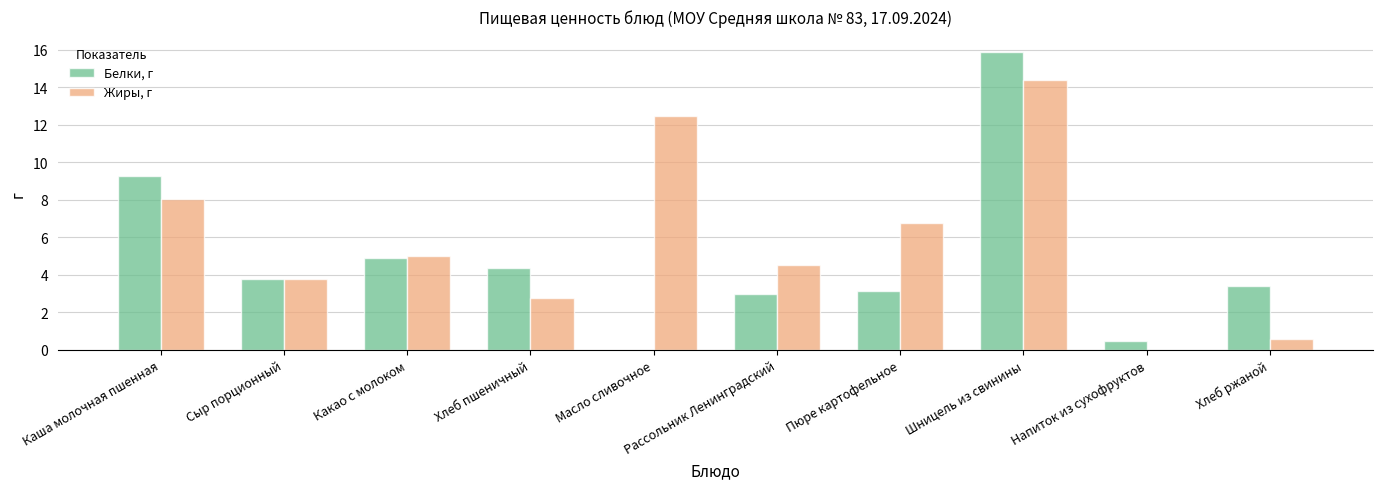

At which category is the sum across all series the highest?

Шницель из свинины